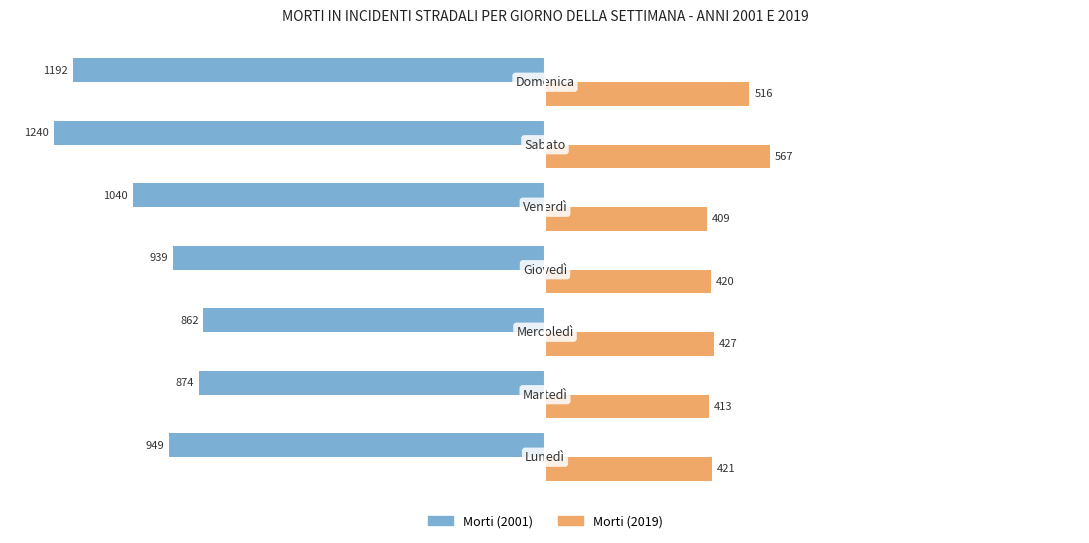

What is the difference between the maximum and second lowest values in the Morti (2001) series?

330